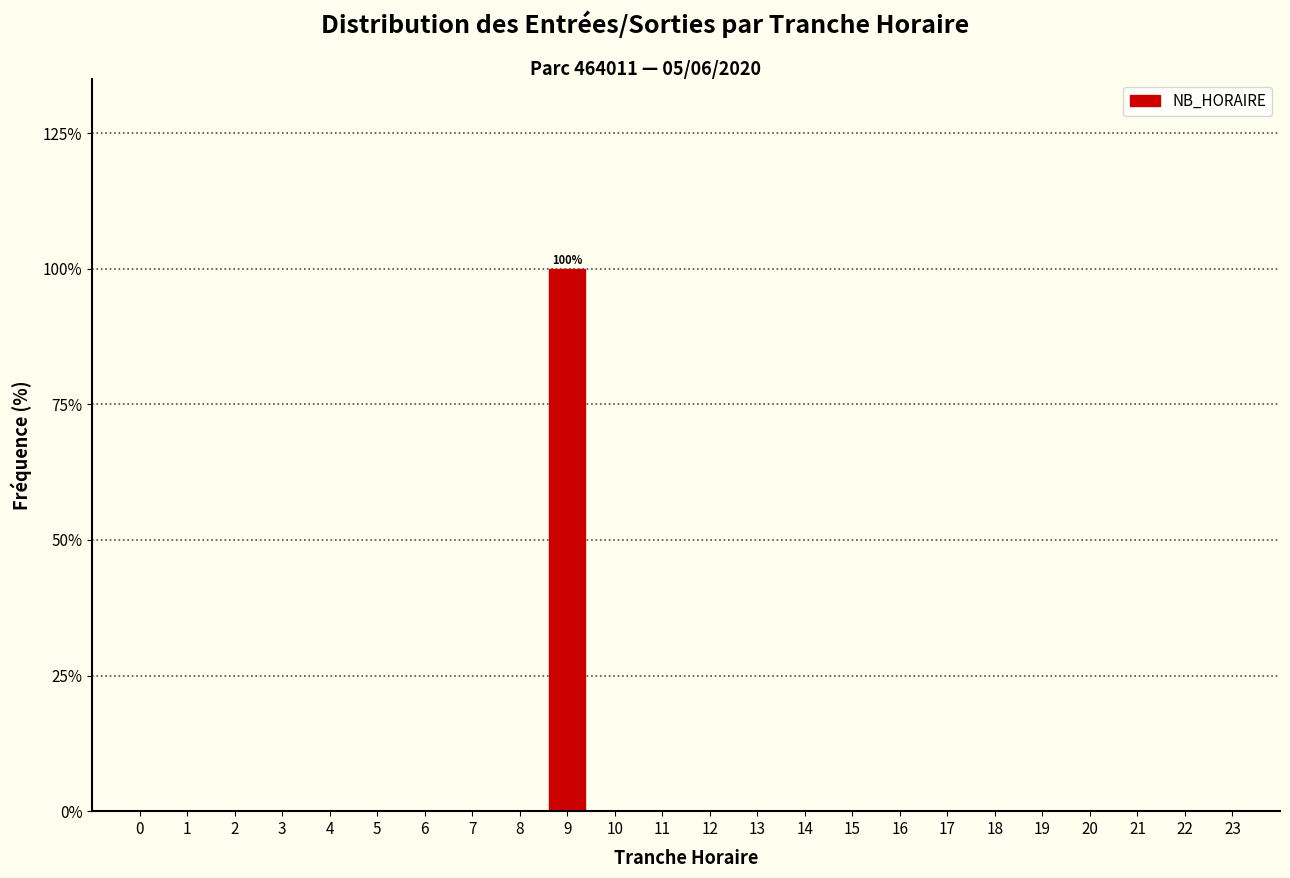

Reading left to right, what are all the values shown in this chart?

0=0	1=0	2=0	3=0	4=0	5=0	6=0	7=0	8=0	9=100	10=0	11=0	12=0	13=0	14=0	15=0	16=0	17=0	18=0	19=0	20=0	21=0	22=0	23=0